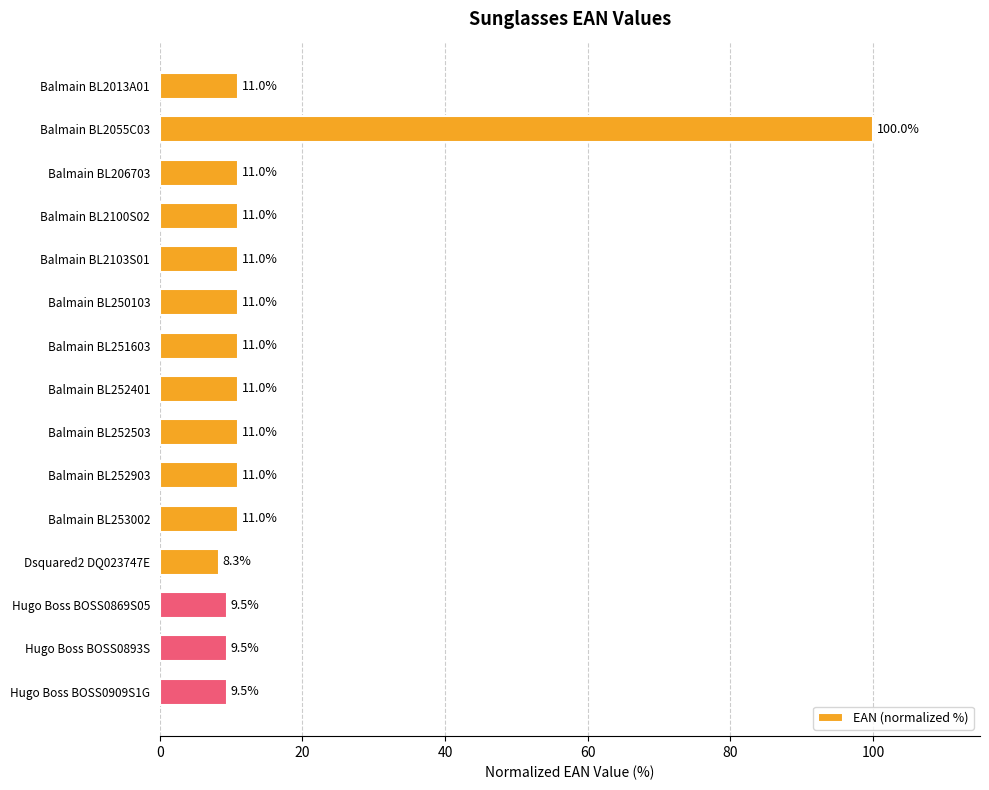

The chart shows a value of 9.5 at Hugo Boss BOSS0893S. True or false?

True